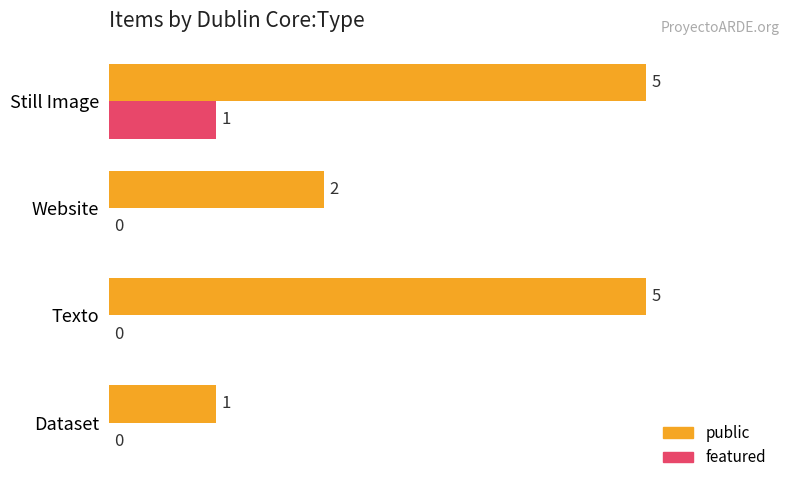

At which category is the sum across all series the highest?

Still Image